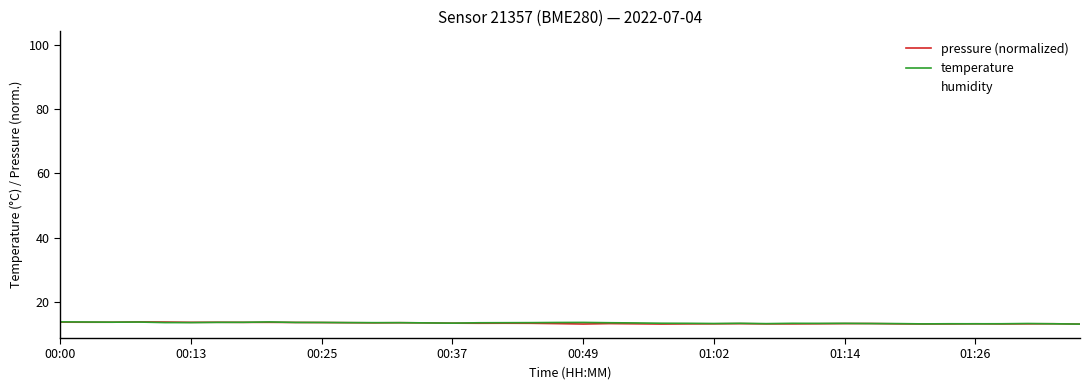

Which category has the highest value in the humidity series?

00:00